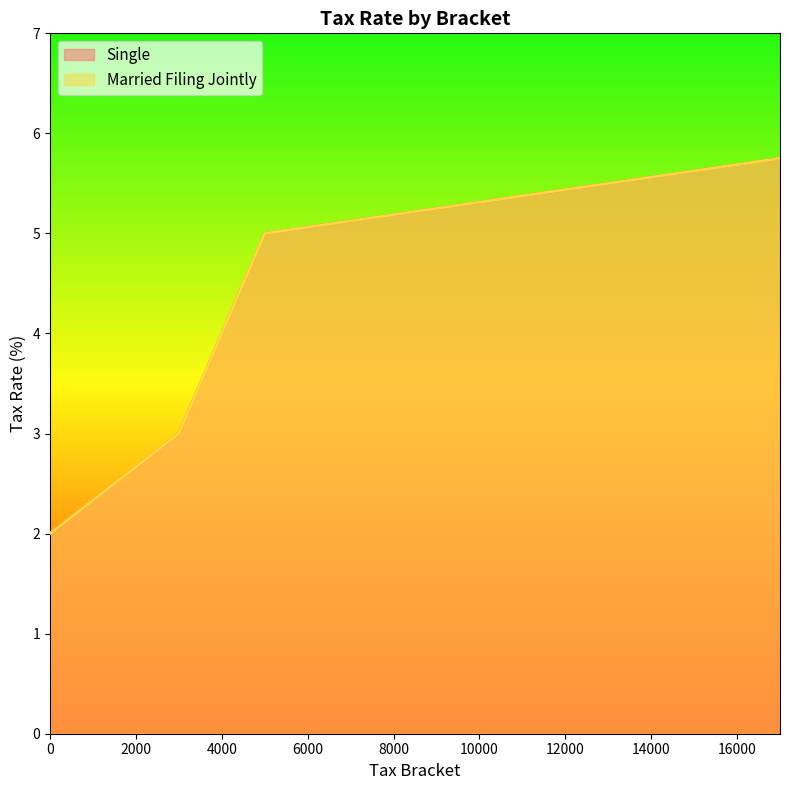

Between 0 and 5000, which series saw the biggest shift?

Single